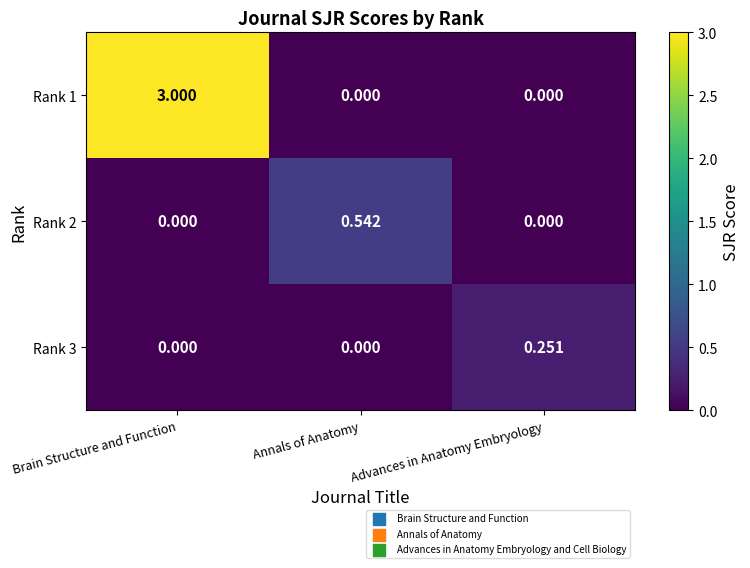

Which label corresponds to the largest value in the chart?

Brain Structure and Function